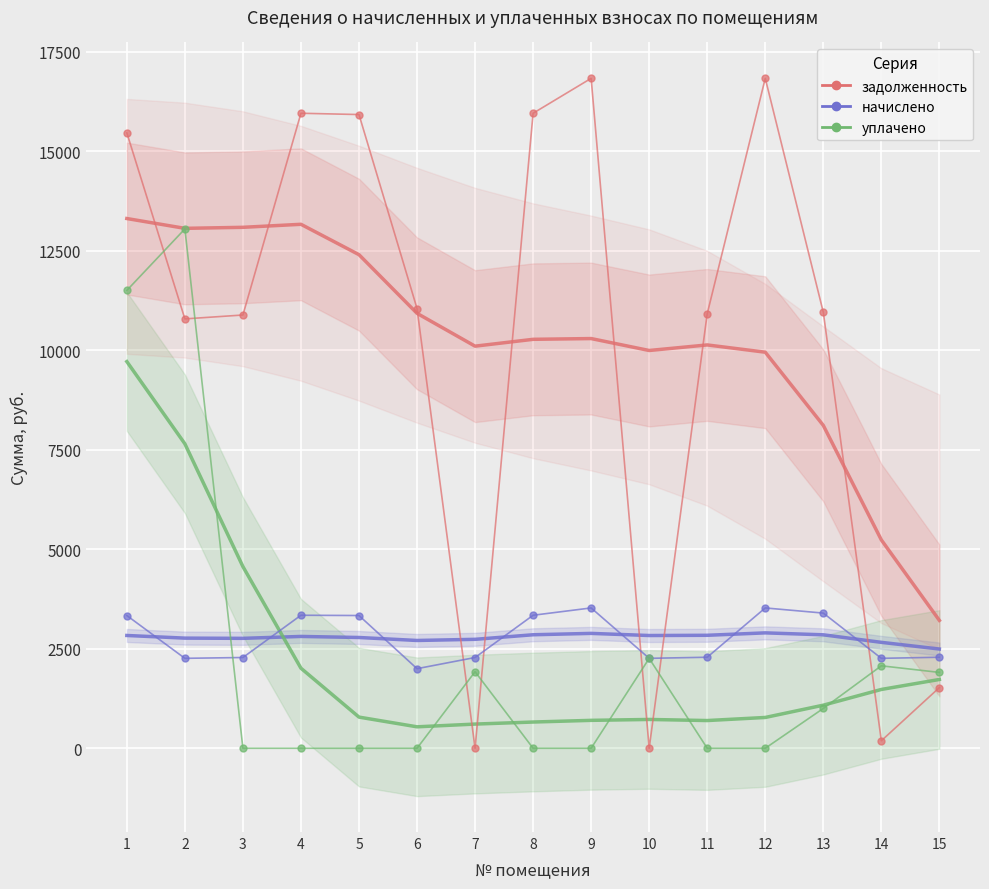

Rank the categories by задолженность (сглаж.) value from highest to lowest.

1, 4, 3, 2, 5, 6, 9, 8, 11, 7, 10, 12, 13, 14, 15